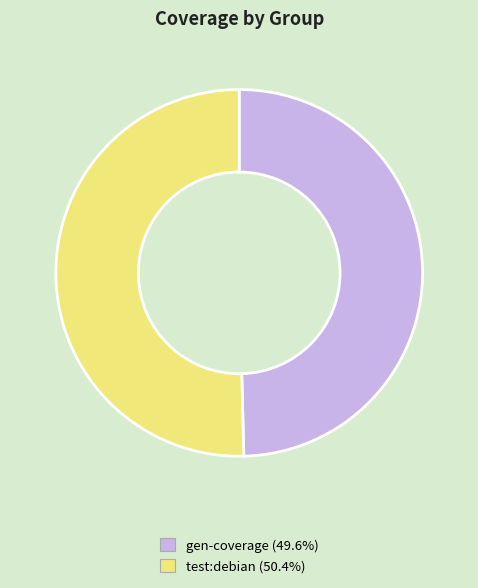

Is the sum of test:debian and gen-coverage greater than half?

Yes